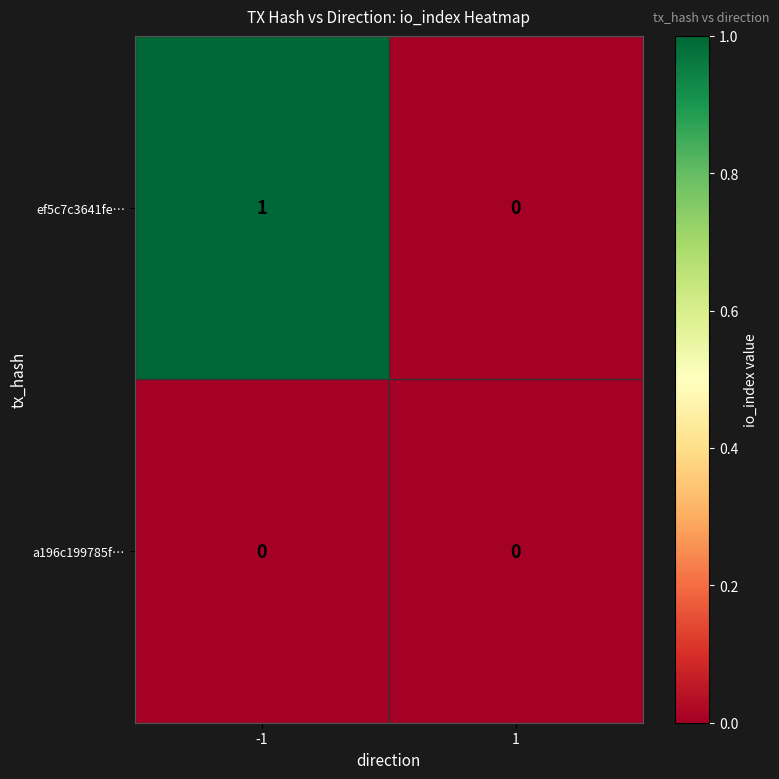

Reading right to left, extract all data points from this chart.

ef5c7c3641fe…: 0	1
a196c199785f…: 0	0